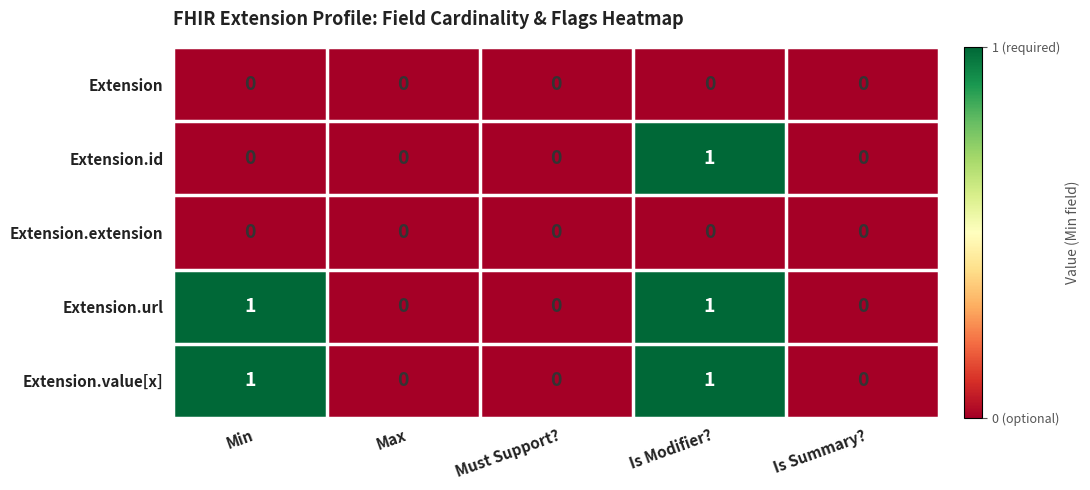

At which category is the sum across all series the highest?

Is Modifier?